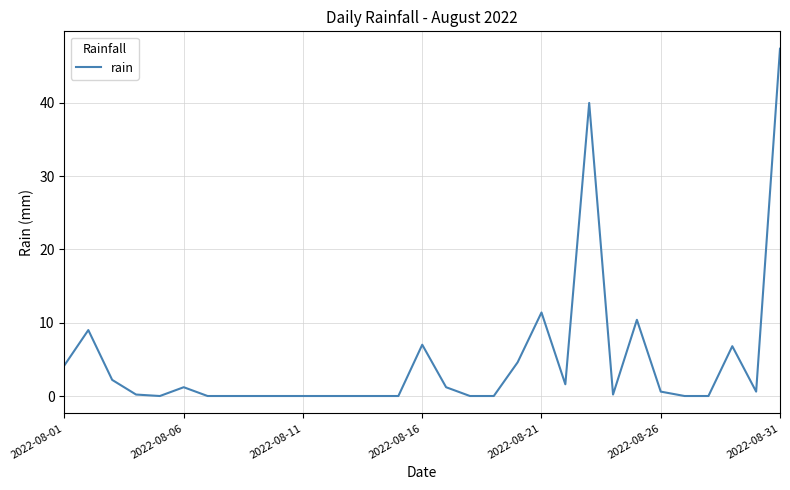

Does the chart have visible grid lines?

Yes